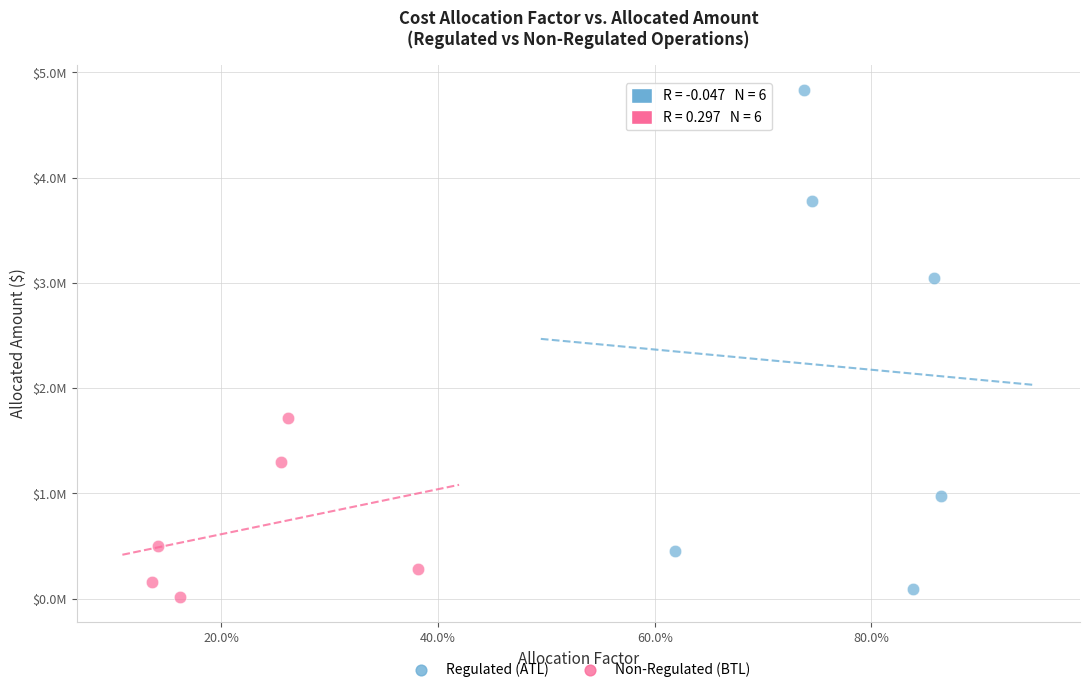

Which series reaches the maximum Y coordinate?

Regulated (ATL)